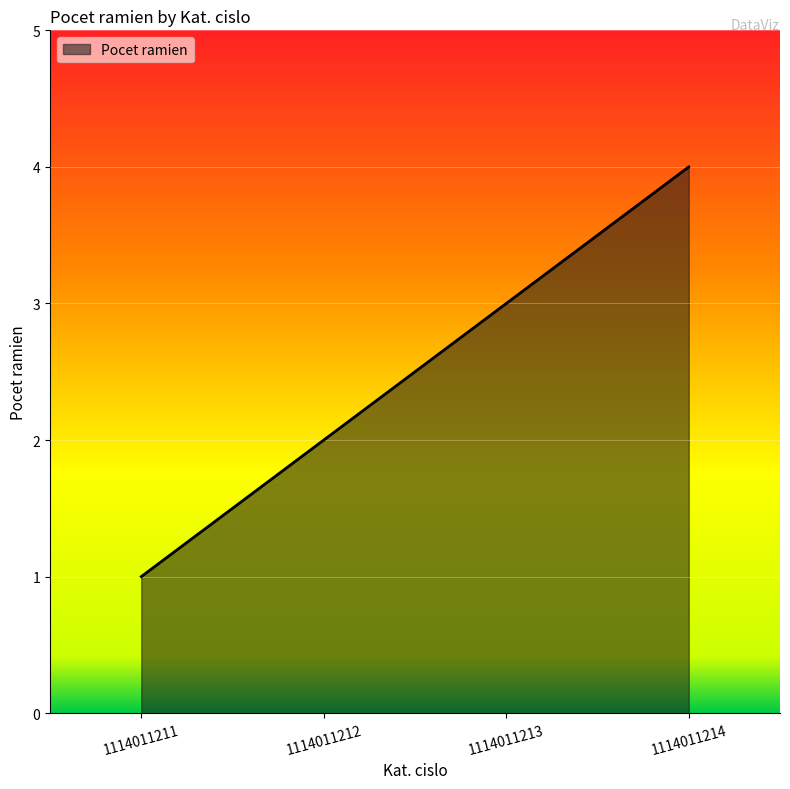

List the labels in order of value, largest first.

1114011214, 1114011213, 1114011212, 1114011211